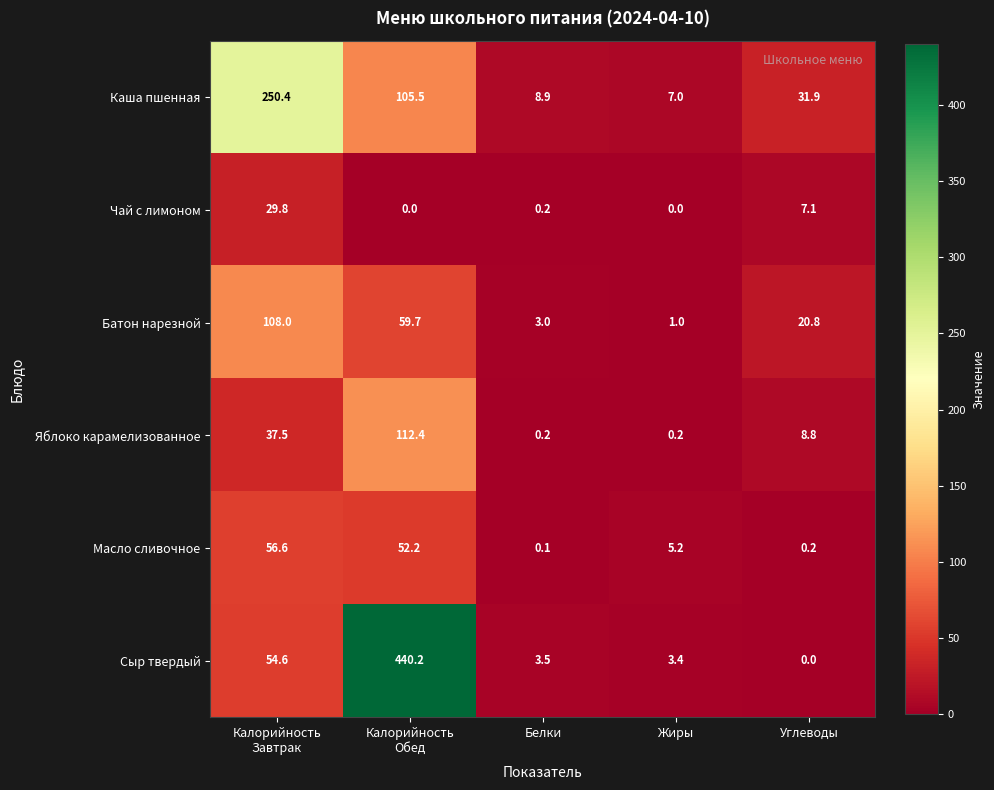

What is the maximum value shown in the chart?

440.2